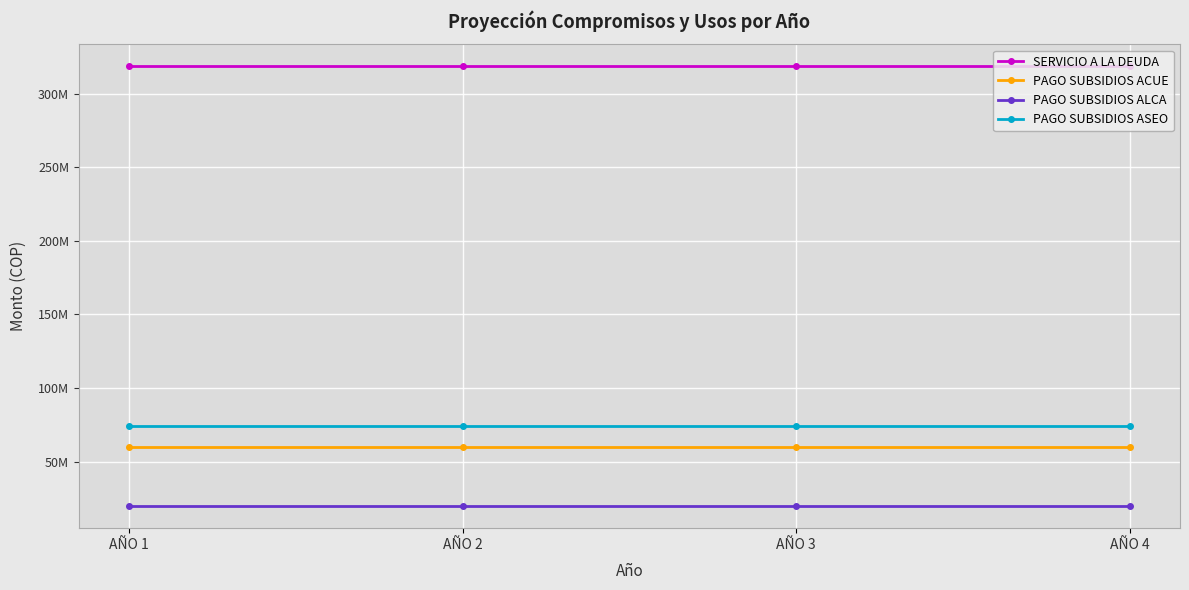

What are all the series names shown in the legend?

SERVICIO A LA DEUDA, PAGO SUBSIDIOS ACUE, PAGO SUBSIDIOS ALCA, PAGO SUBSIDIOS ASEO